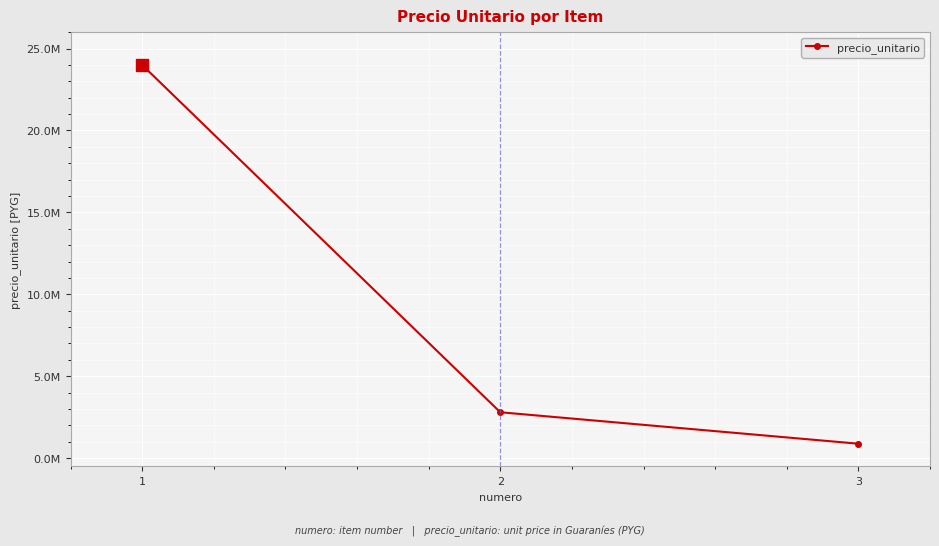

Does the chart have visible grid lines?

Yes